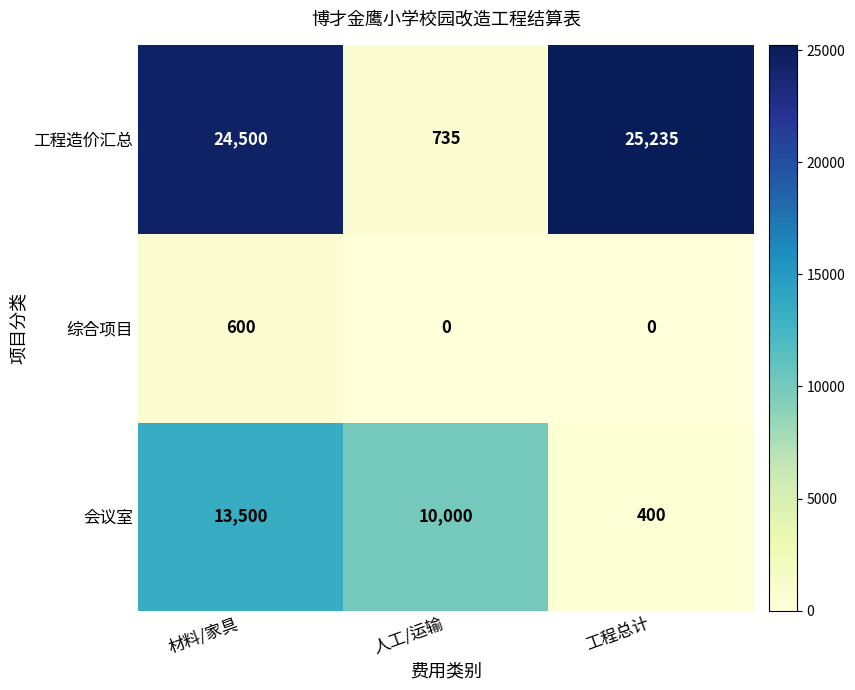

Reading left to right, extract all data points from this chart.

工程造价汇总: 24500	735	25235
综合项目: 600	0	0
会议室: 13500	10000	400